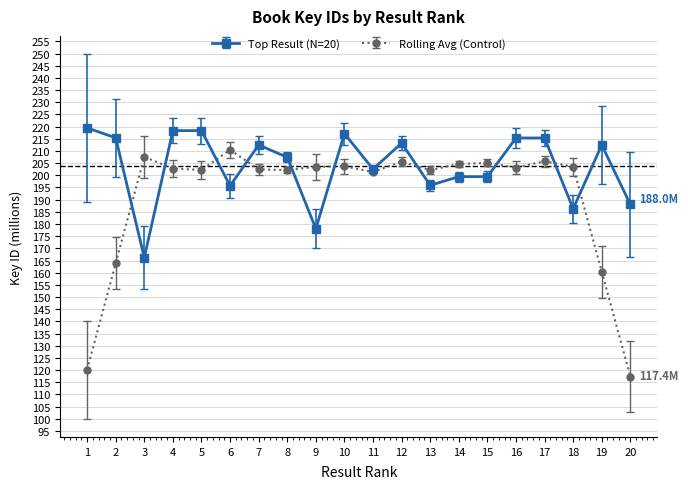

Is it true that Rolling Avg (Control) equals 202.8 at 4?

True